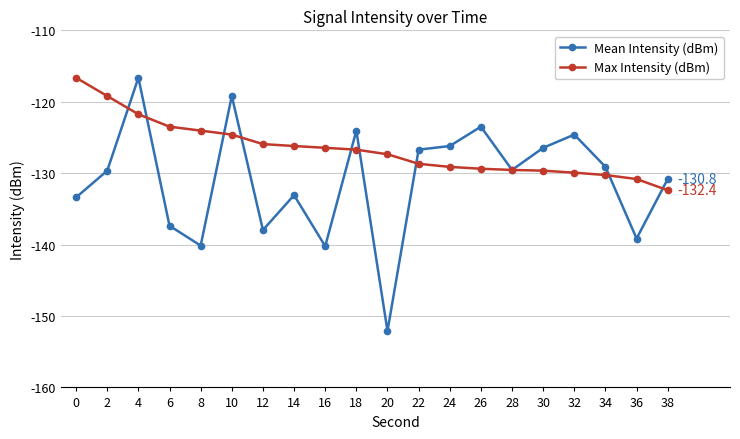

Is it true that Max Intensity (dBm) equals -123.5 at 6?

True